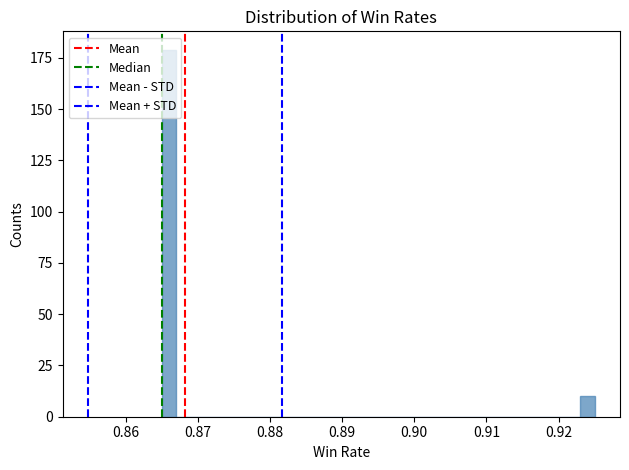

Around what value on the x-axis is the tallest bar? Give the approximate position of its centre, as read against the axis.

0.866